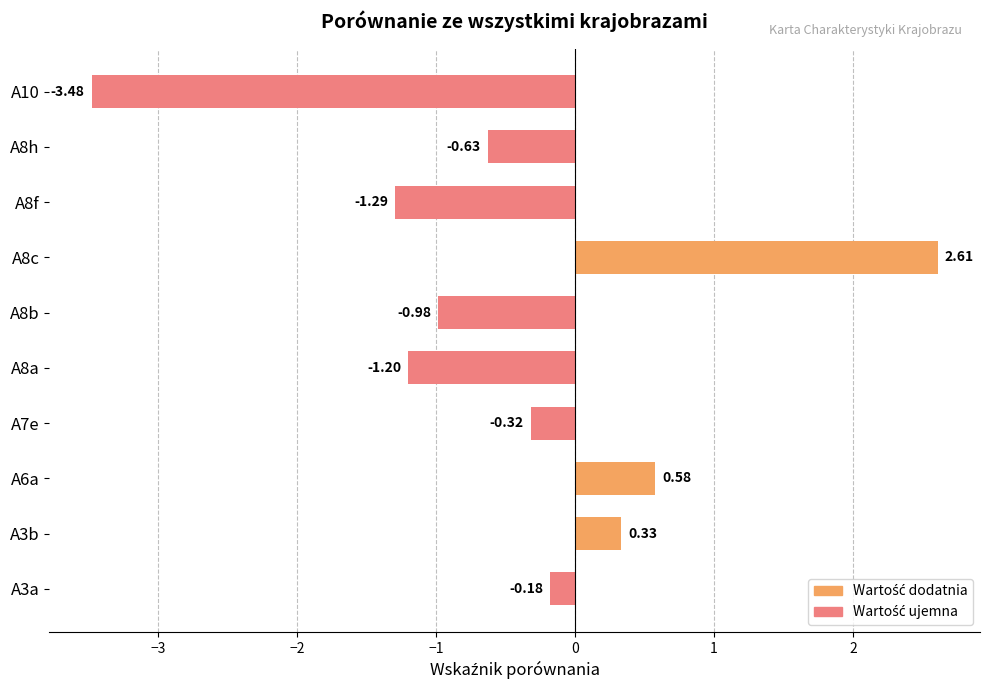

What is the difference between the values at A8h and A8c?

3.2